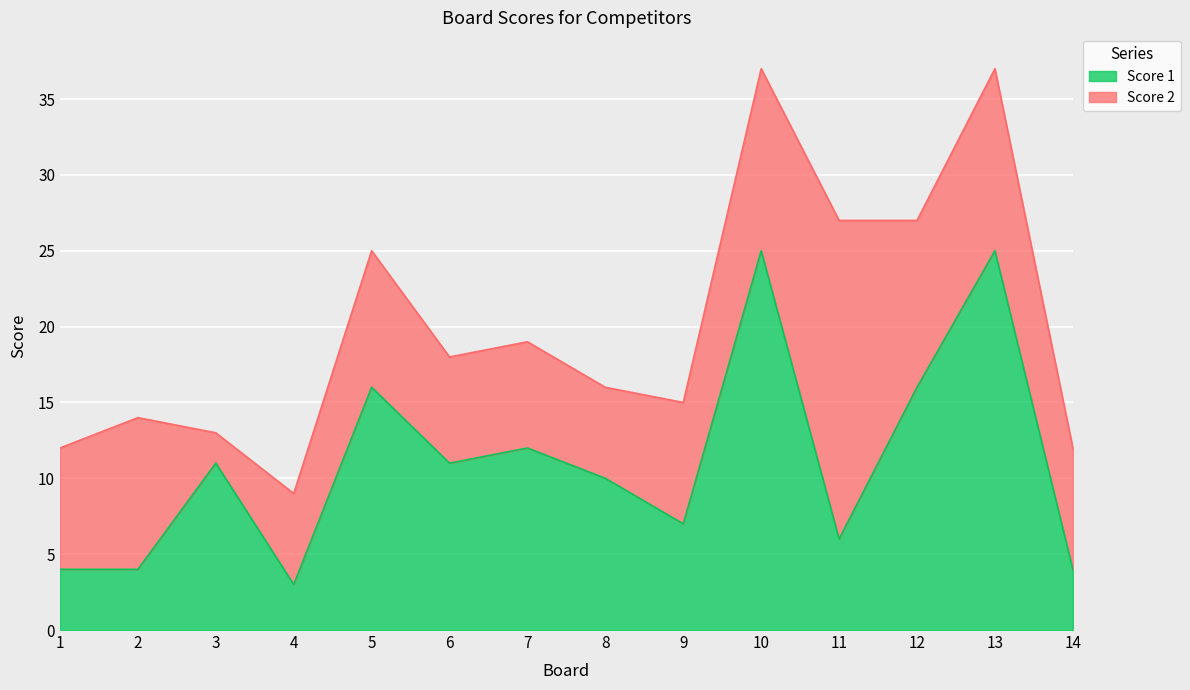

How many points are higher than both their immediate neighbors (excluding endpoints)?

5